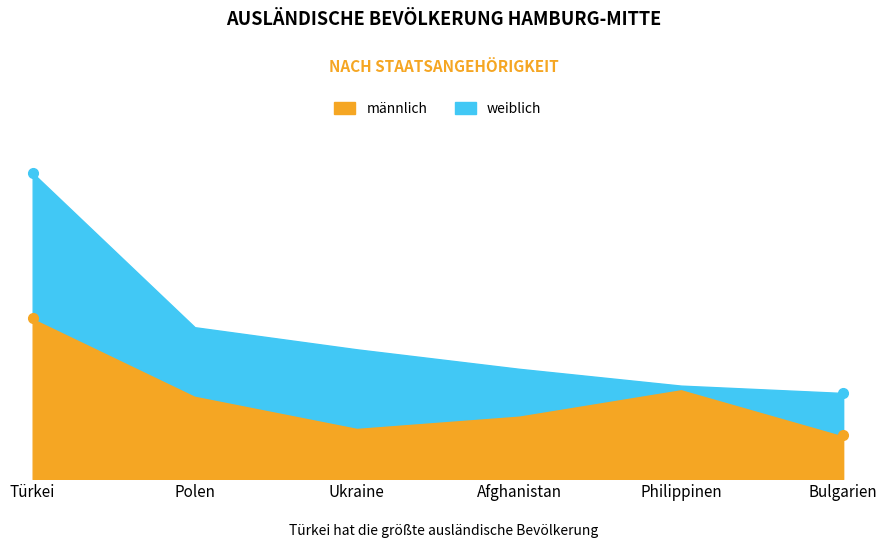

How many interior local valleys does the männlich series have?

1